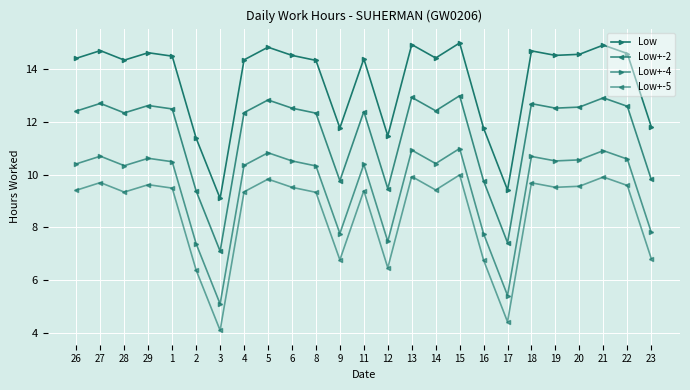

How many distinct data groups are displayed?

4